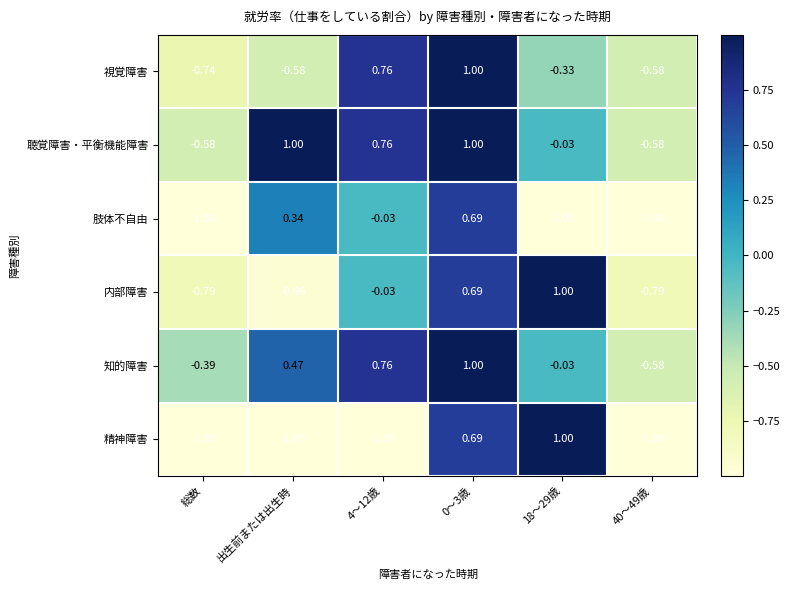

Which series has the largest range (max minus min)?

精神障害